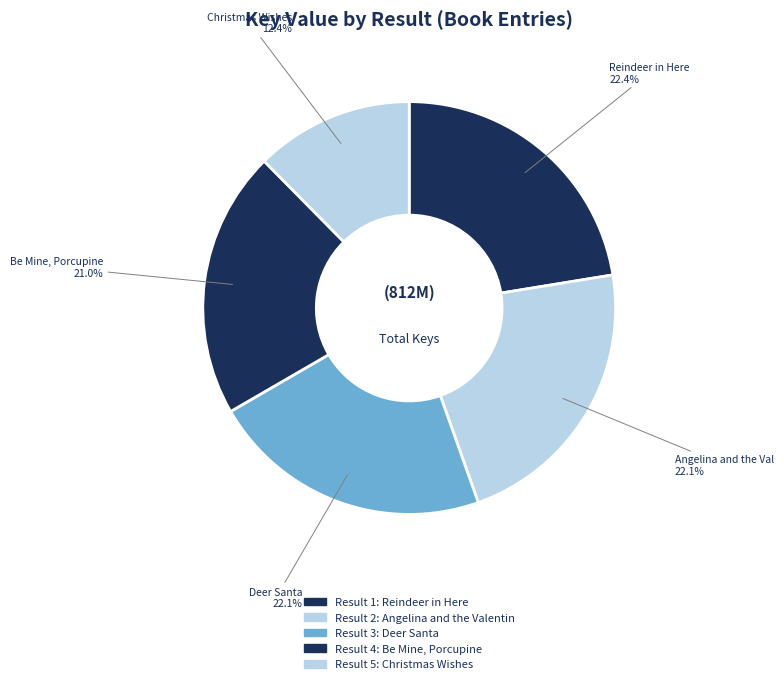

Count the number of slices in the pie.

5